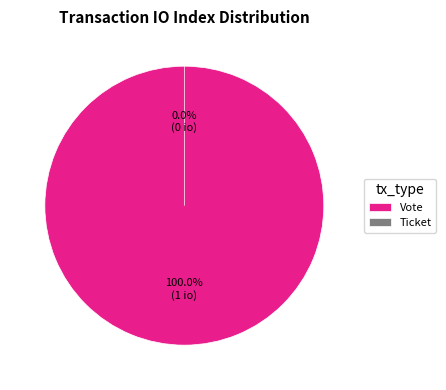

How many segments does this pie chart have?

2